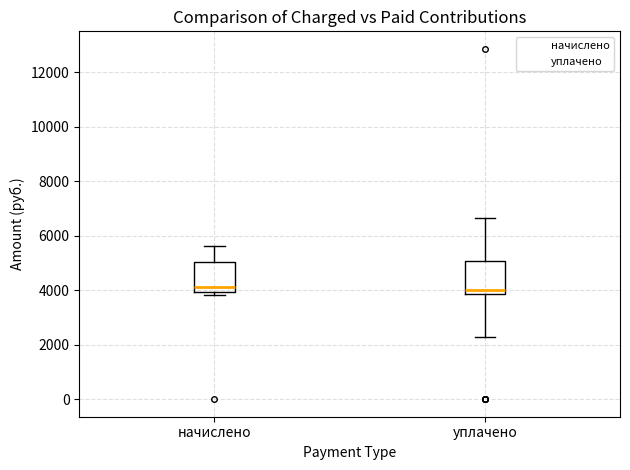

Where is the upper edge of the box for начислено on the y-axis? The values are not printed on the chart, so give them approximately, as read against the axis.

5000